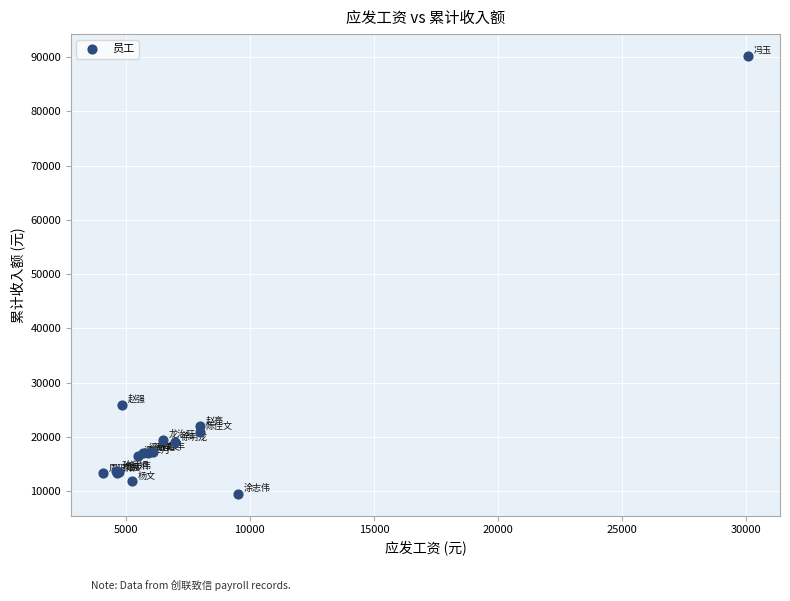

What Y value in the scatter plot is closest to 49862?

25960.9